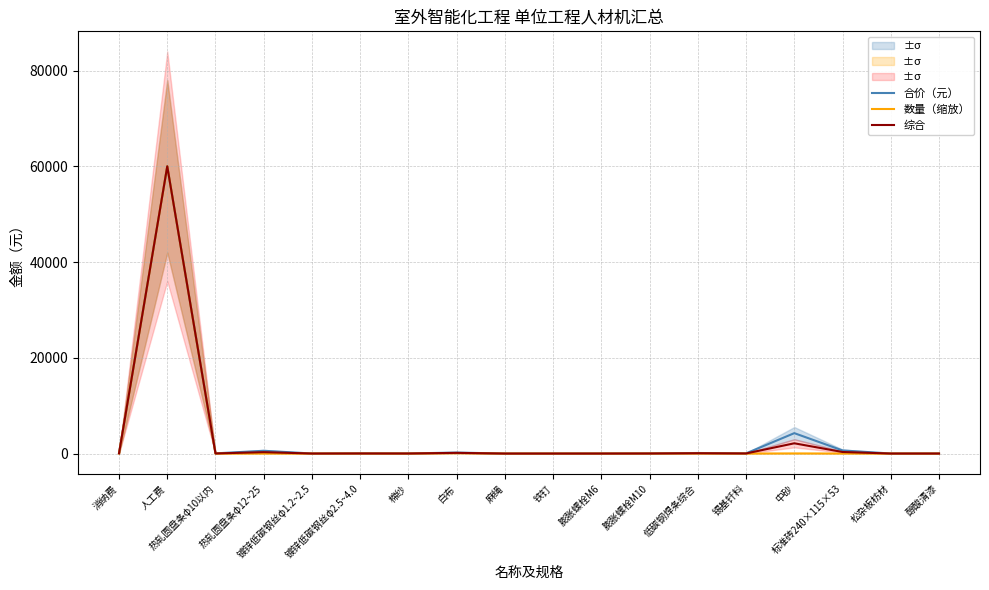

List the series in order of their peak value, lowest first.

合价（元）, 数量（缩放）, 综合